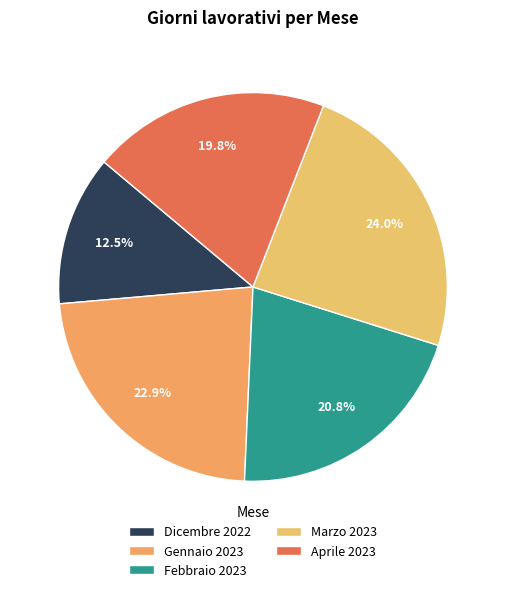

What is the change in value from Dicembre 2022 to Gennaio 2023?

+10